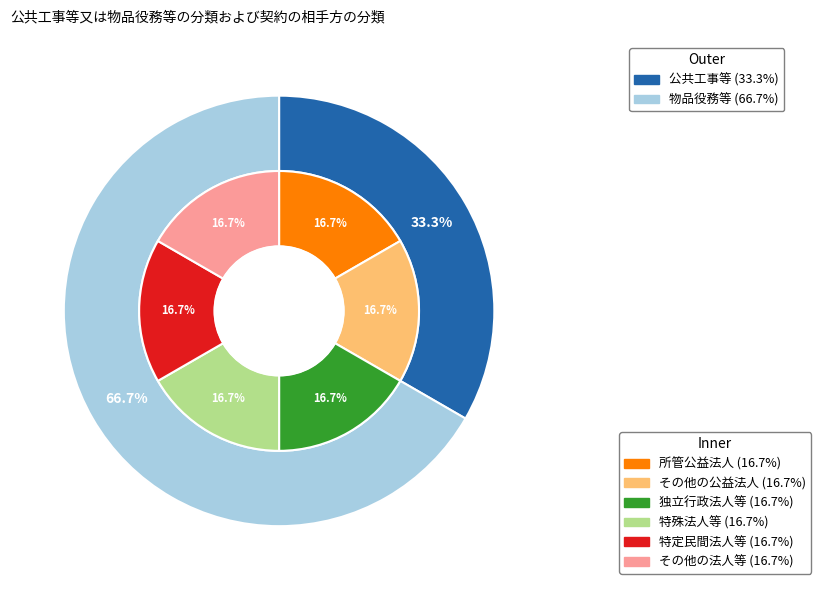

The 物品役務等 slice represents 77% of the pie. True or false?

False